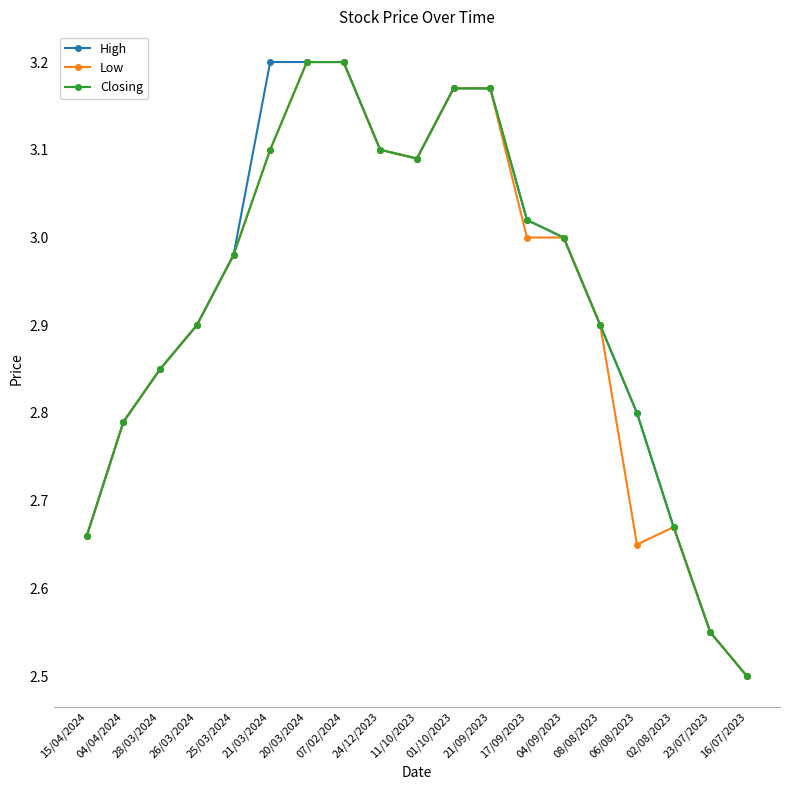

Which label corresponds to the smallest value in the chart?

16/07/2023